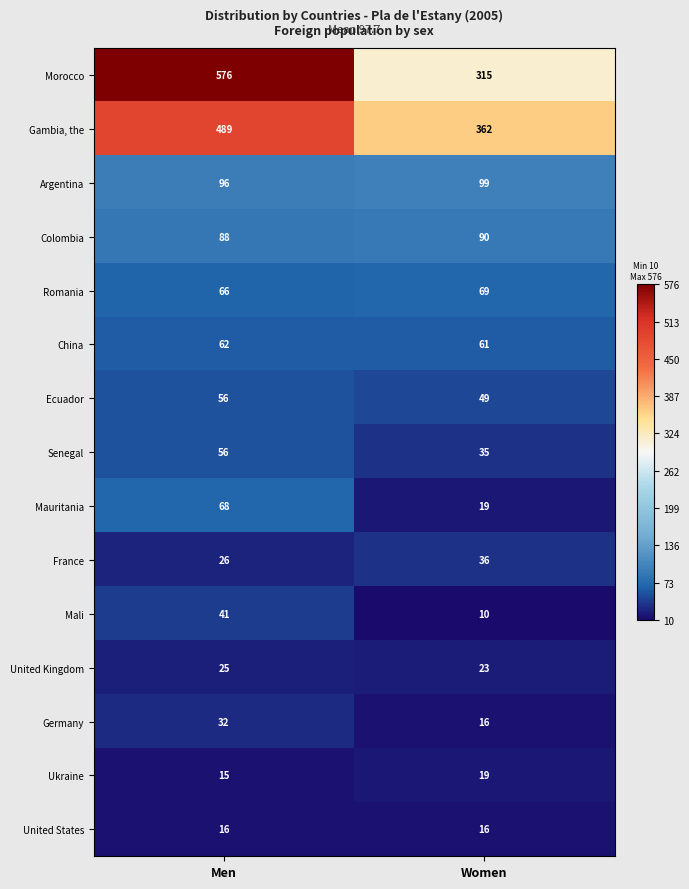

Between Men and Women, which series saw the biggest shift?

Morocco